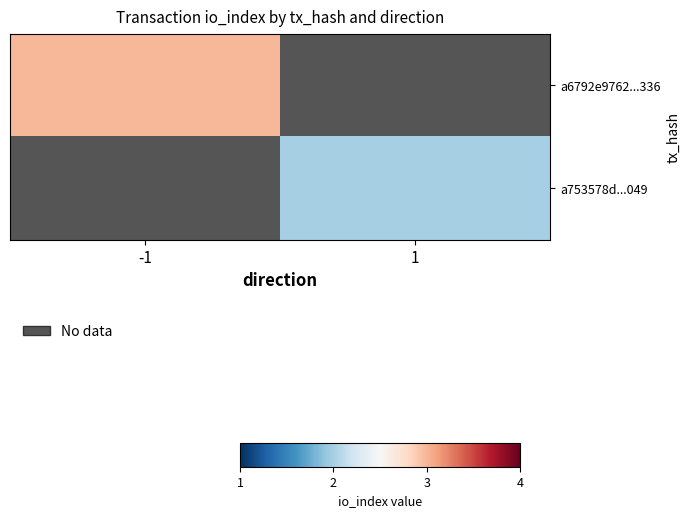

List the series in order of their overall mean, highest first.

a6792e9762...336, a753578d...049